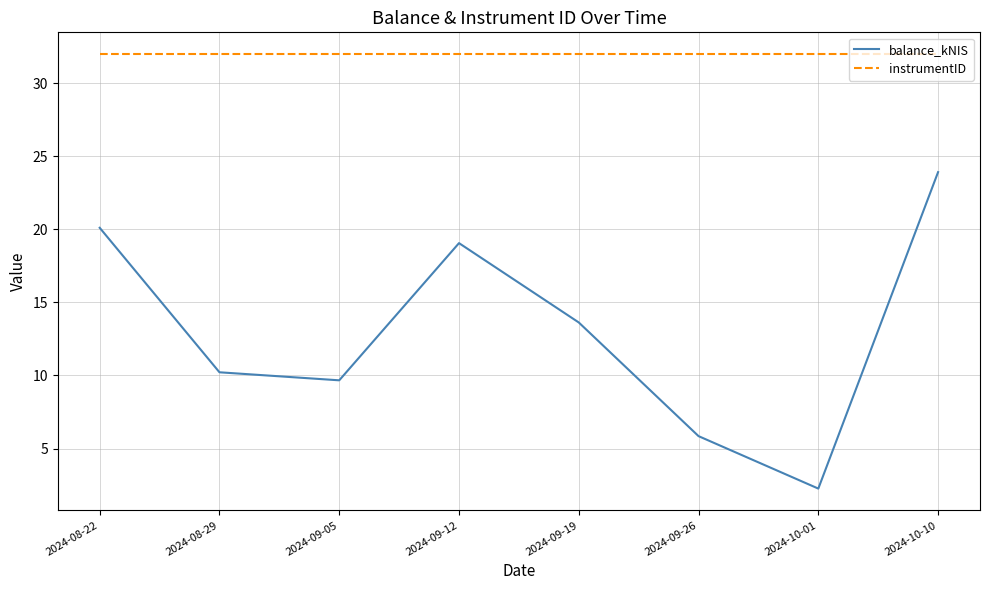

What is the minimum value for balance_kNIS?

2.3